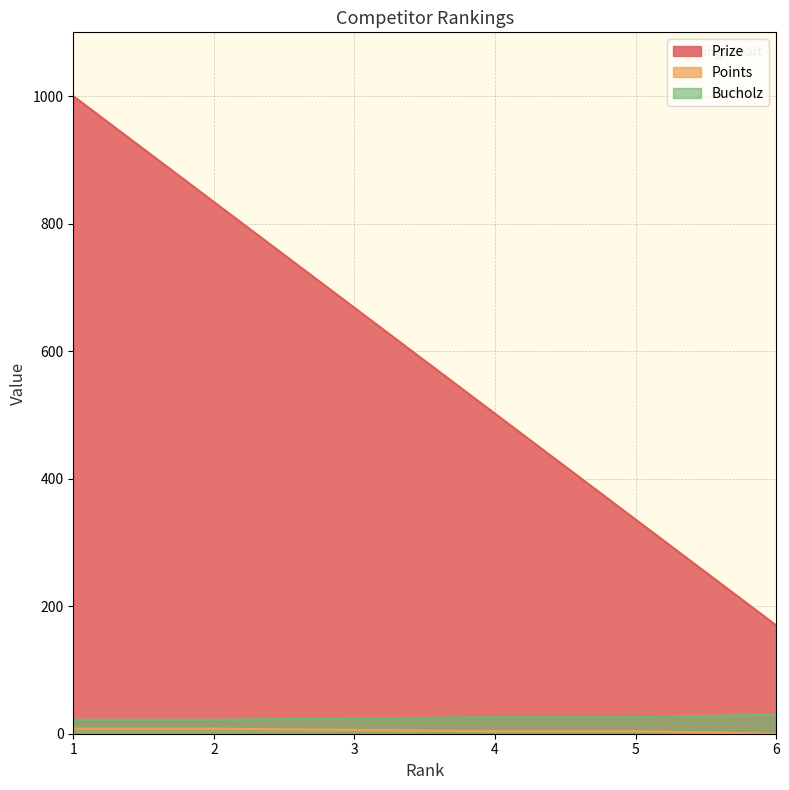

Is it true that Prize equals 668 at 3?

True